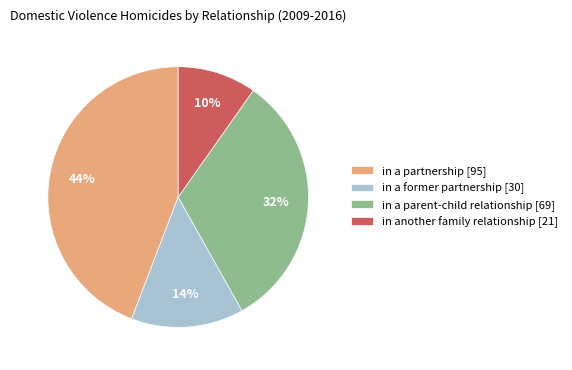

To the nearest percent, what is the difference between the in another family relationship [21] and in a former partnership [30] slice percentages?

4%